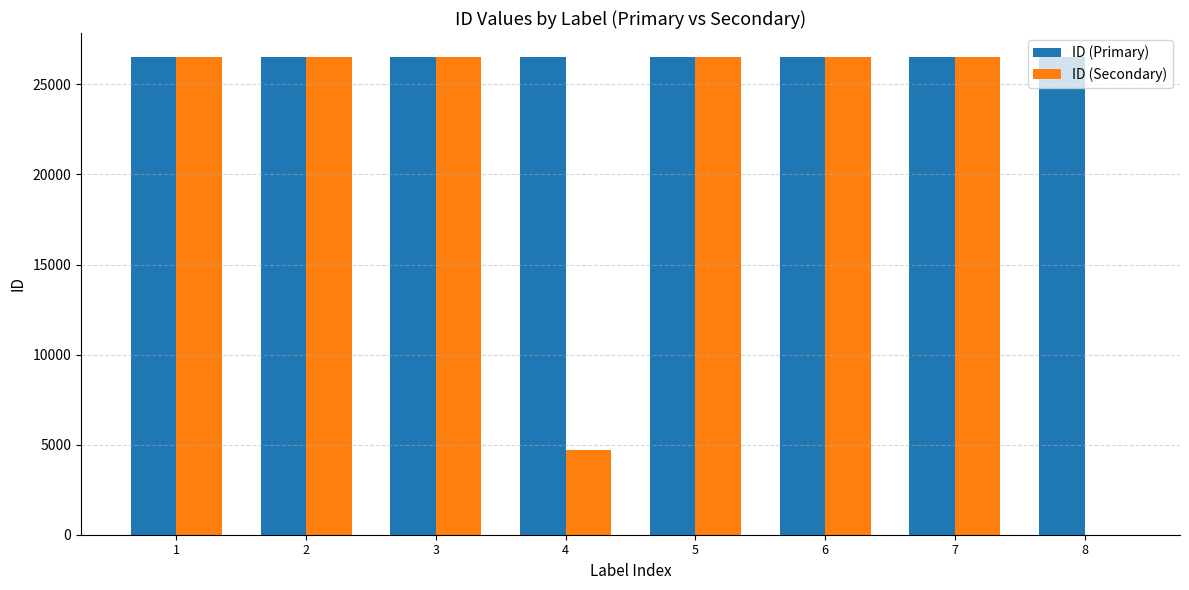

The value of ID (Primary) at 2 is 40057. True or false?

False